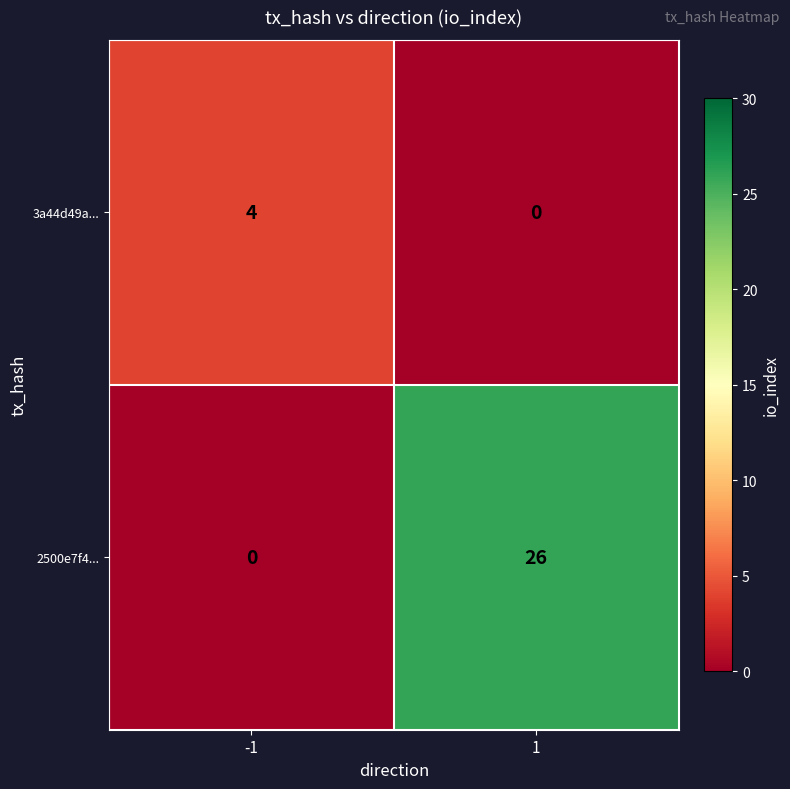

Count the number of categories in the chart.

2